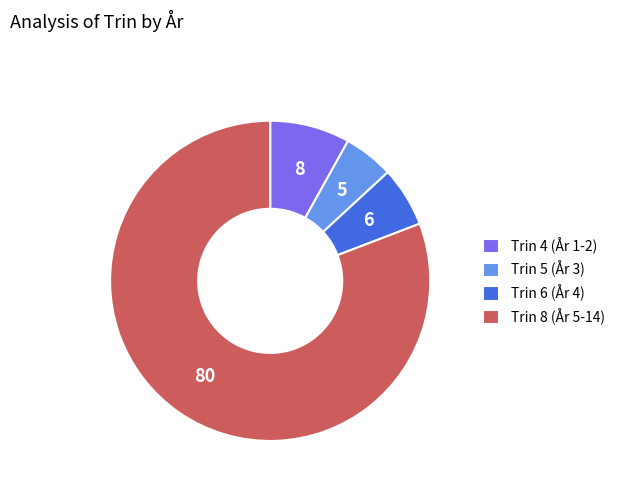

How many segments does this pie chart have?

4